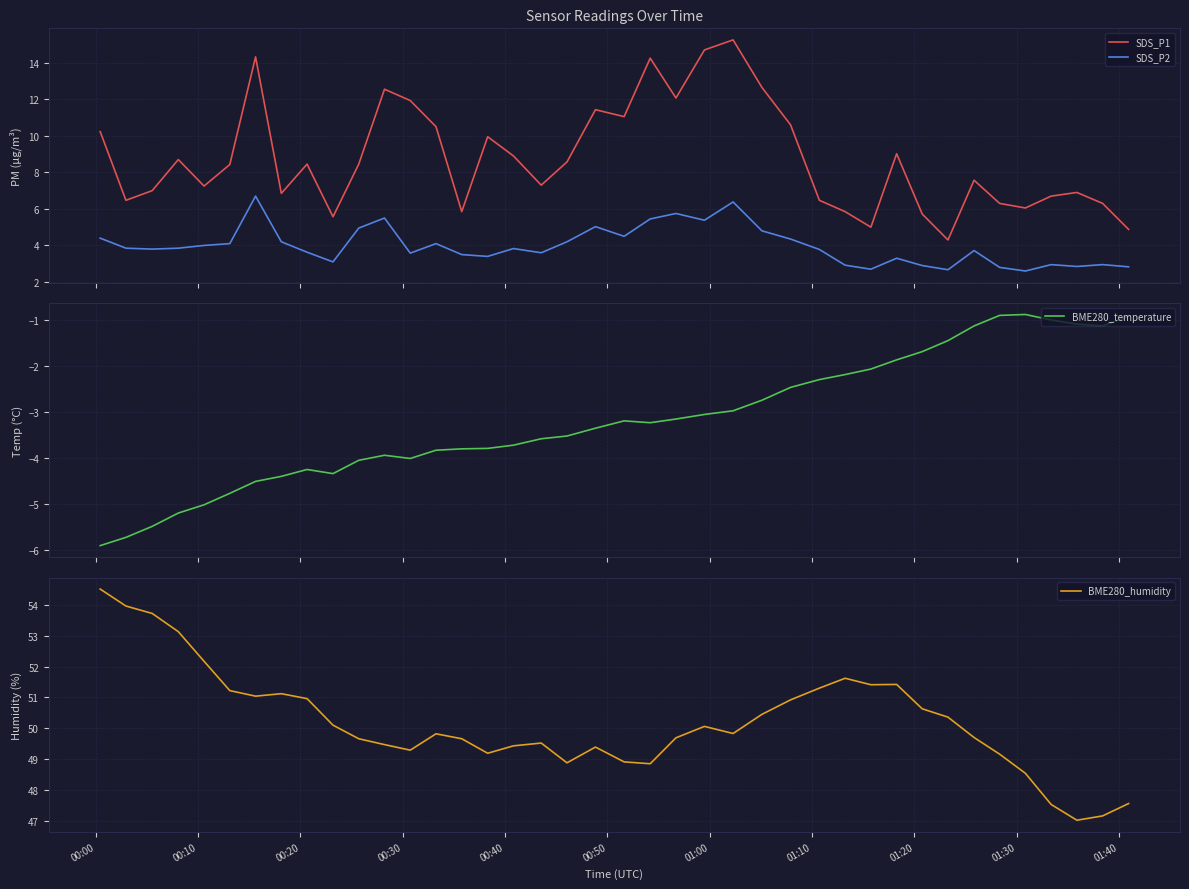

True or false: BME280_temperature has more than 0 points higher than both neighbors.

True